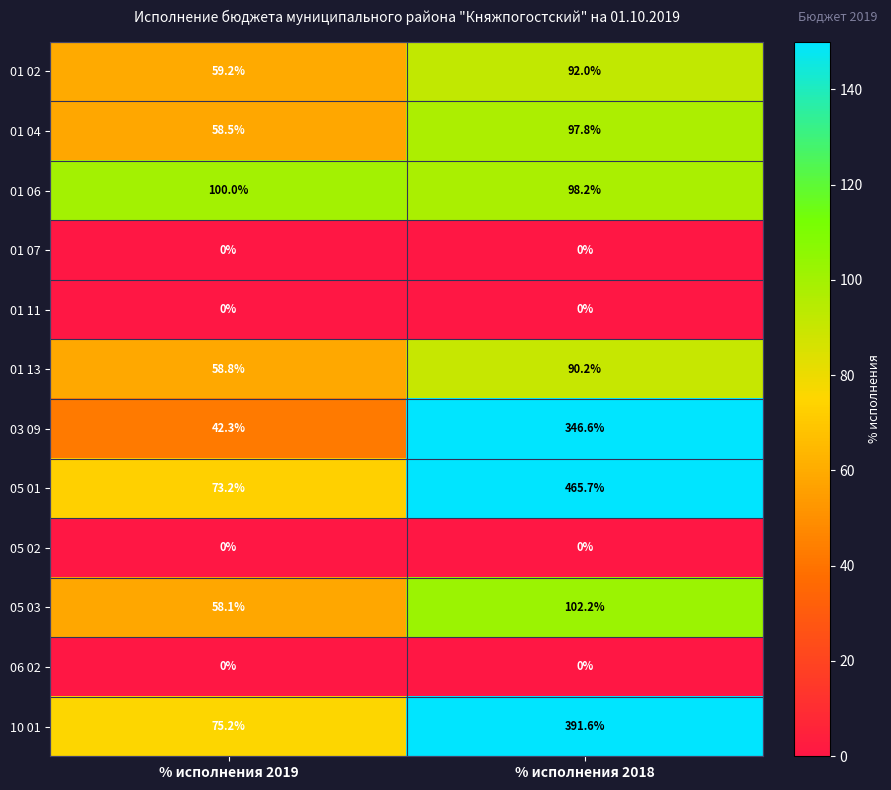

Is the value of 05 01 at % исполнения 2018 greater than the value of 01 02 at % исполнения 2019?

Yes